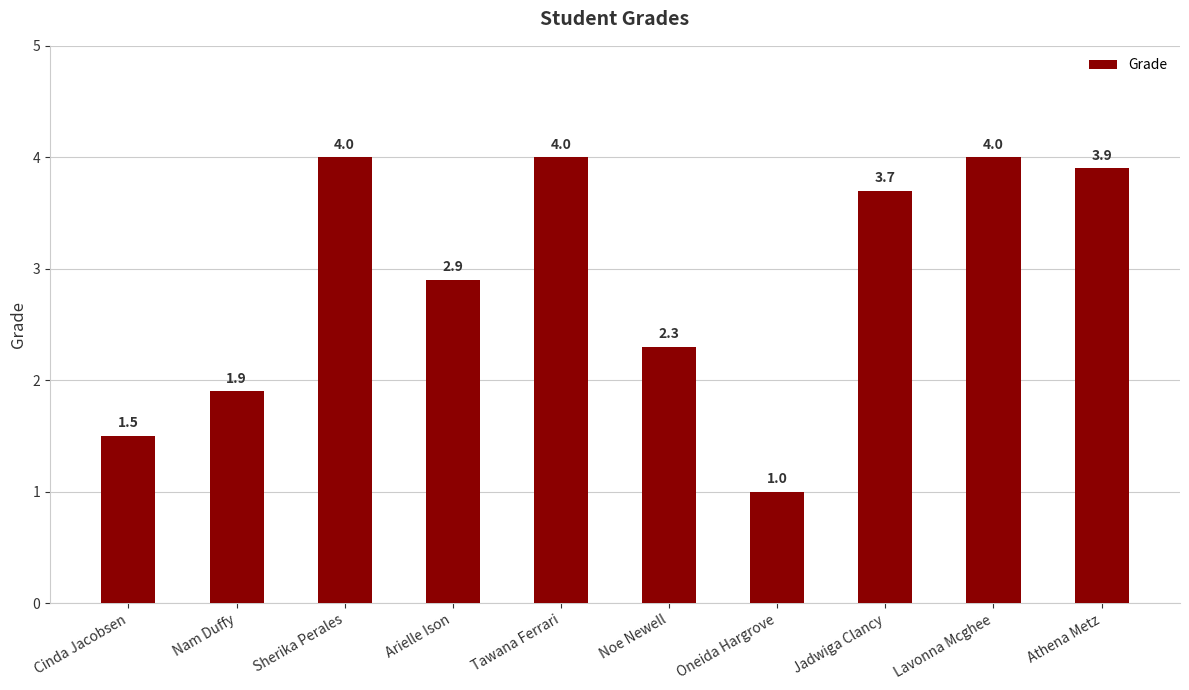

At which label does the data first exceed 3?

Sherika Perales